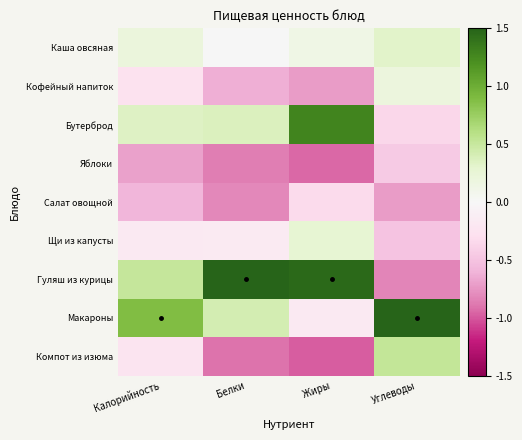

Reading left to right, transcribe all the data shown in this chart.

Каша овсяная: Калорийность=0.2	Белки=0.0	Жиры=0.1	Углеводы=0.3
Кофейный напиток: Калорийность=-0.3	Белки=-0.6	Жиры=-0.7	Углеводы=0.2
Бутерброд: Калорийность=0.4	Белки=0.4	Жиры=1.3	Углеводы=-0.4
Яблоки: Калорийность=-0.7	Белки=-0.9	Жиры=-0.9	Углеводы=-0.5
Салат овощной: Калорийность=-0.6	Белки=-0.8	Жиры=-0.3	Углеводы=-0.7
Щи из капусты: Калорийность=-0.2	Белки=-0.2	Жиры=0.3	Углеводы=-0.5
Гуляш из курицы: Калорийность=0.5	Белки=2.6	Жиры=1.5	Углеводы=-0.8
Макароны: Калорийность=0.9	Белки=0.4	Жиры=-0.2	Углеводы=1.8
Компот из изюма: Калорийность=-0.2	Белки=-0.9	Жиры=-1.0	Углеводы=0.5